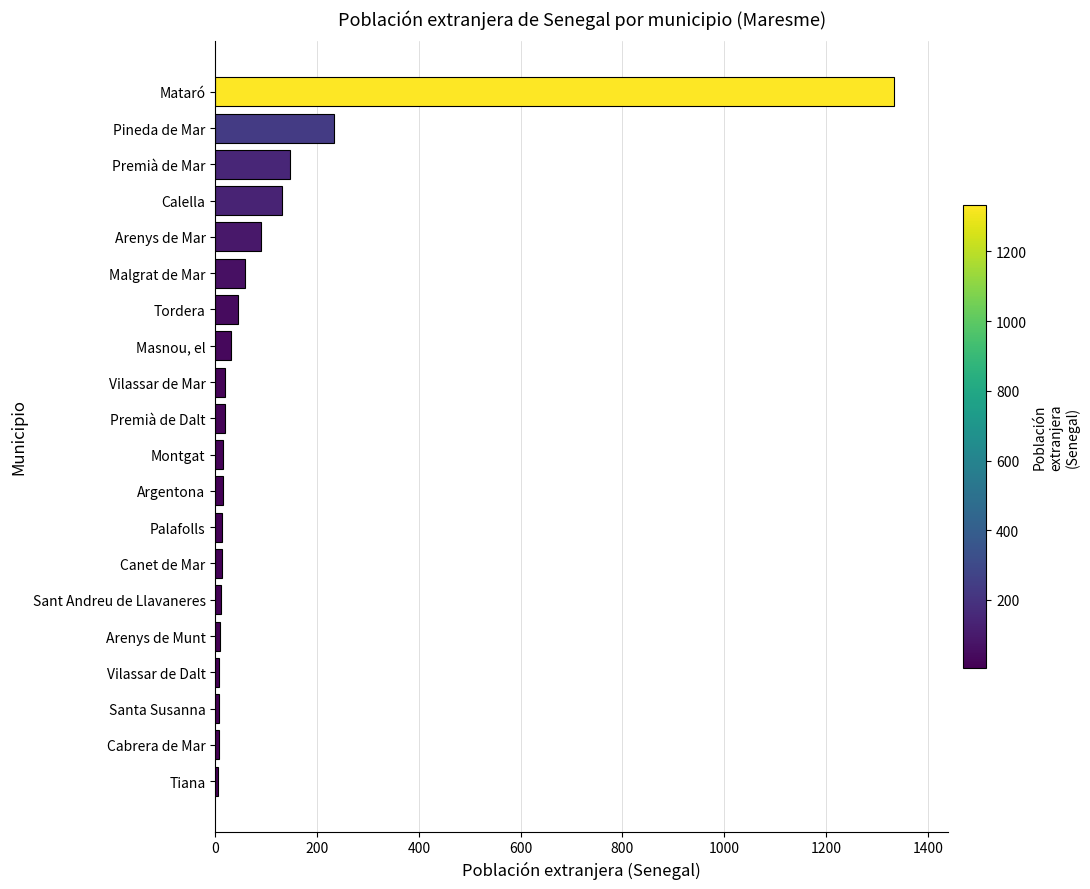

Between Santa Susanna and Malgrat de Mar, which is larger?

Malgrat de Mar